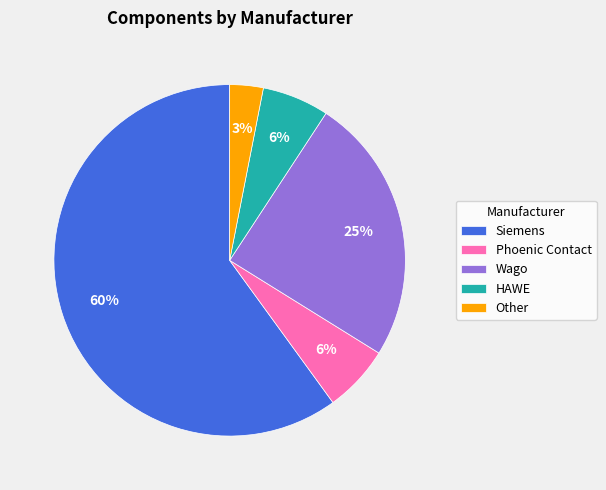

To the nearest percent, what portion does Phoenic Contact represent?

6%